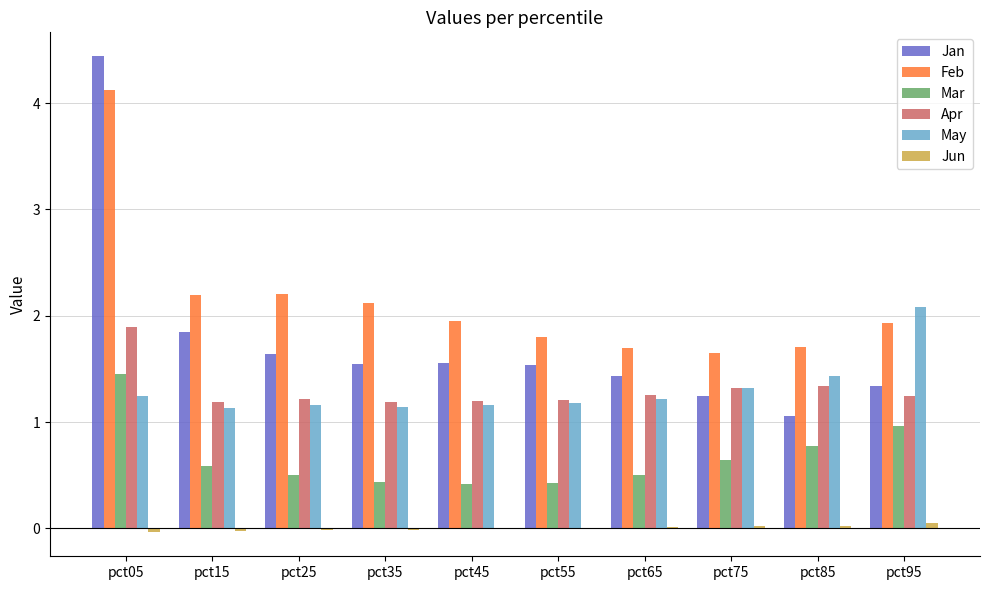

Which series has the largest range (max minus min)?

Jan